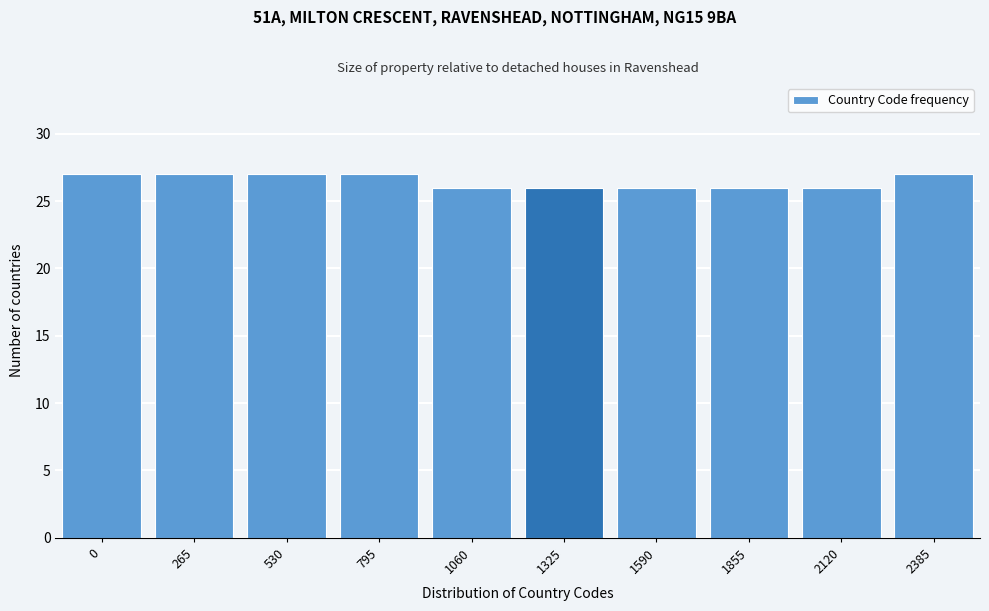

Reading right to left, extract all data points from this chart.

27	26	26	26	26	26	27	27	27	27